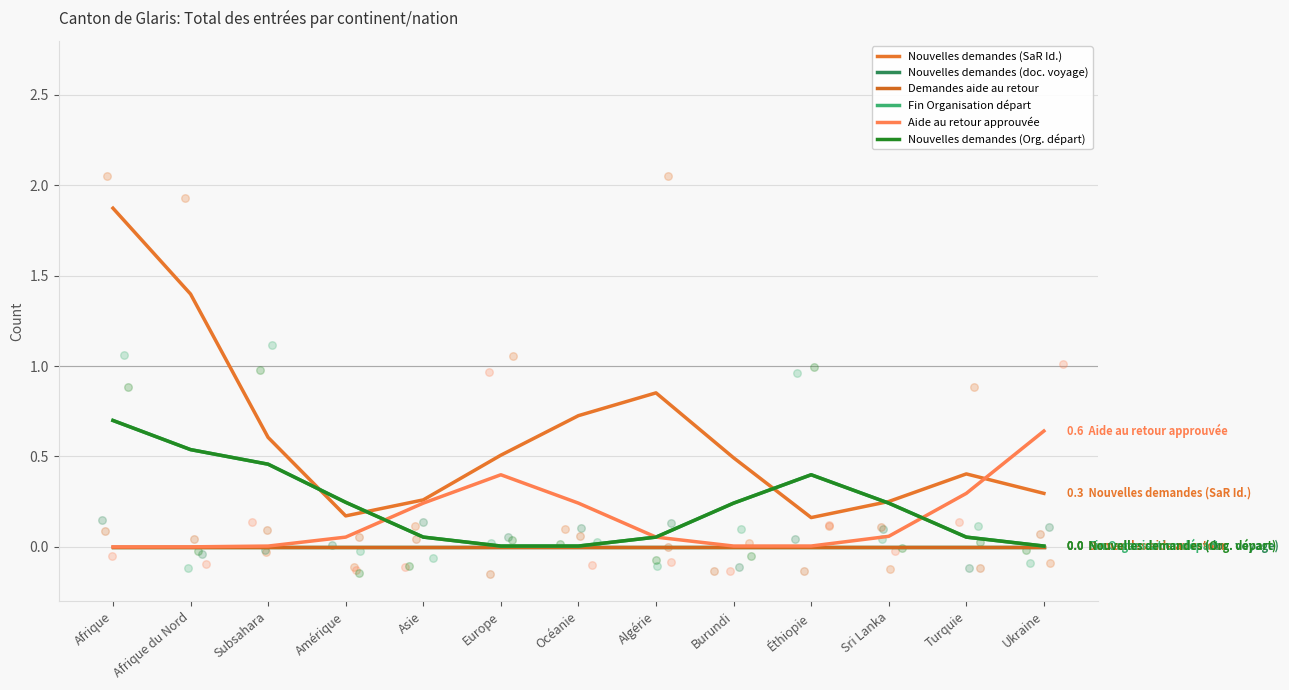

Which series reaches the maximum Y coordinate?

Nouvelles demandes (SaR Id.)